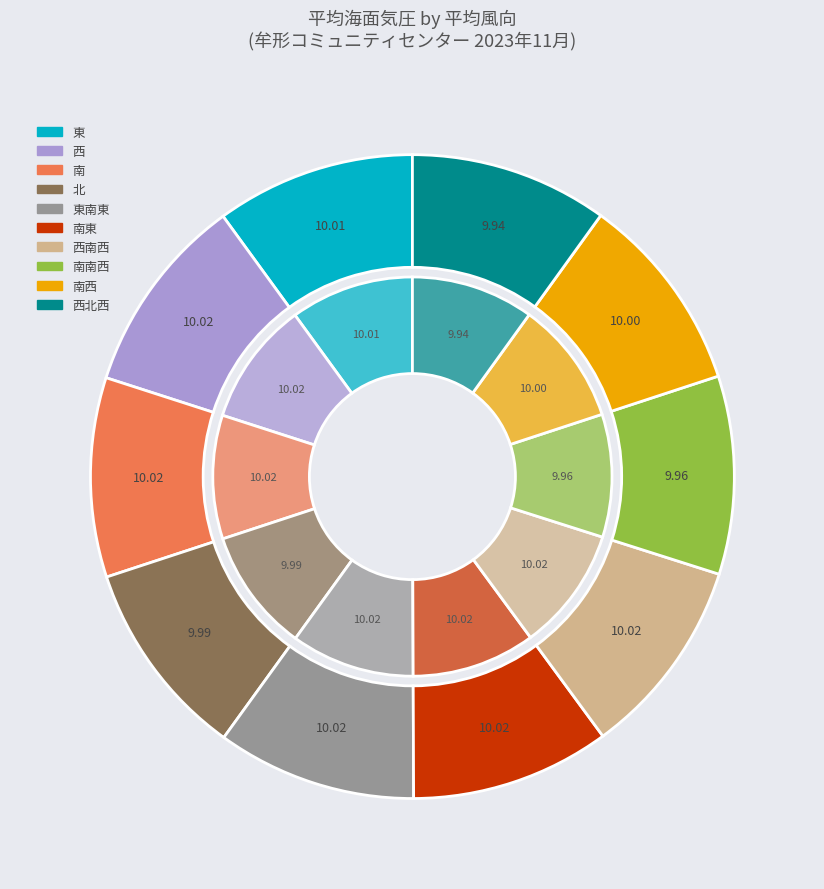

Do 西北西 and 南東 together represent more than half of the pie?

No